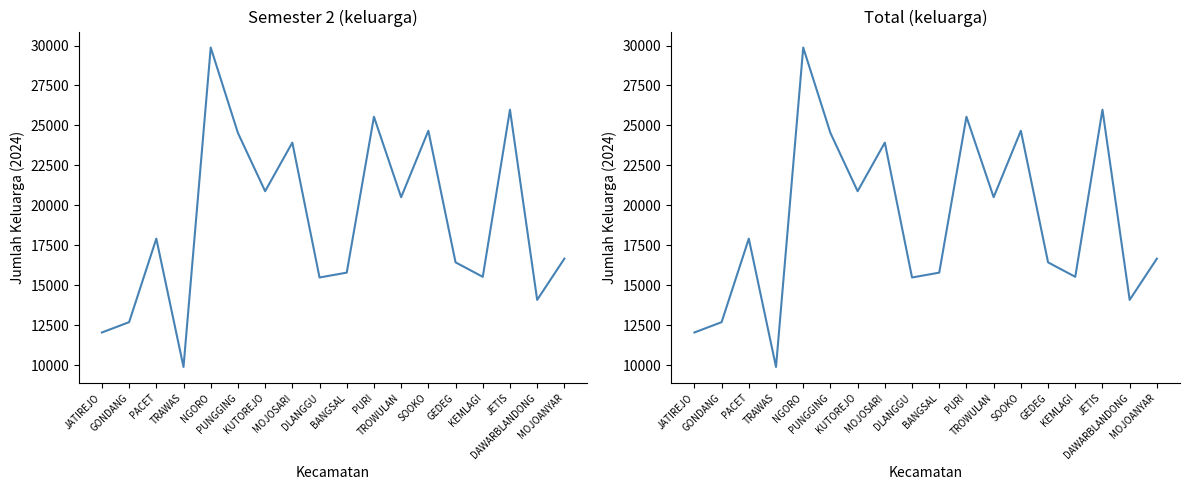

Which series has the largest range (max minus min)?

semester_2